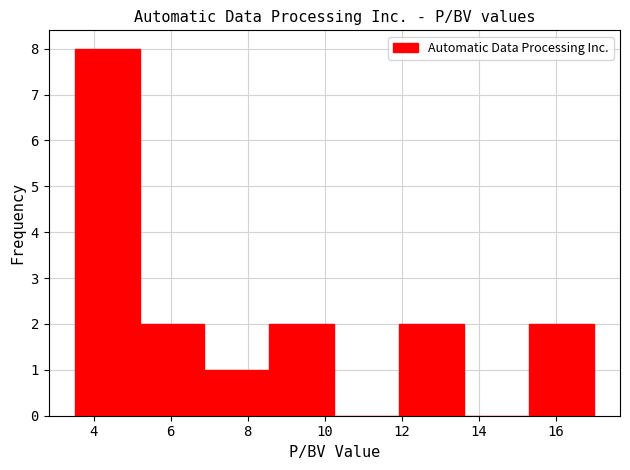

What is the height of the bar covering 12.0 to 13.6 on the x-axis? Neither the bar edges nor the heights are printed on the chart, so give them approximately, as read against the axes.

2